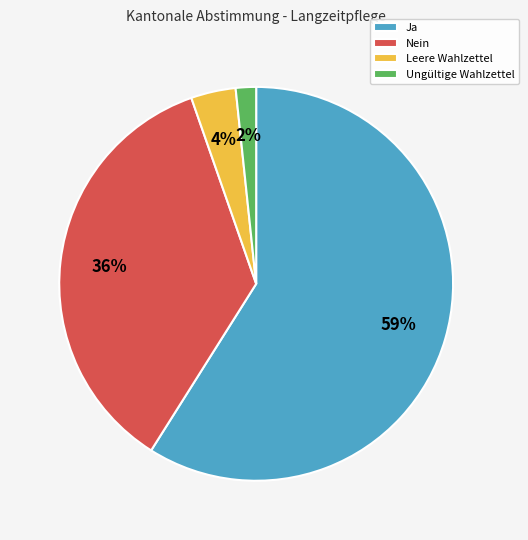

Rank the categories by value from lowest to highest.

Ungültige Wahlzettel, Leere Wahlzettel, Nein, Ja